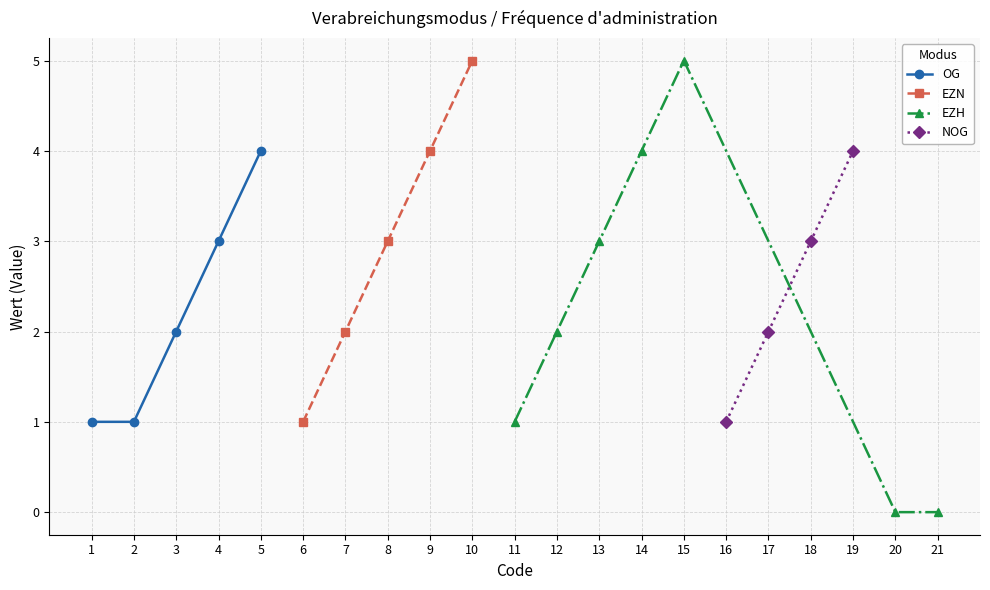

How many values are between 1 and 4?

17